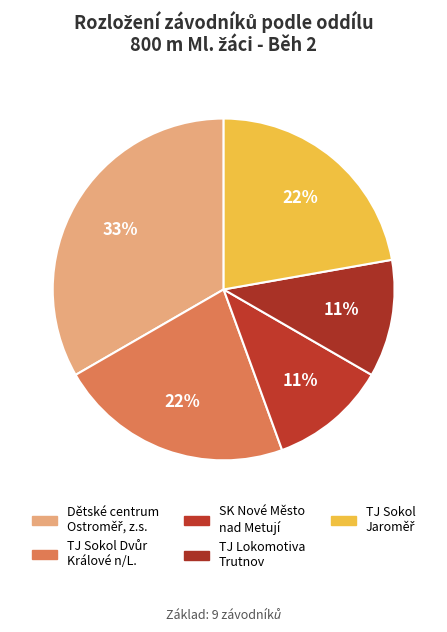

To the nearest percent, what percentage of the pie is TJ Lokomotiva Trutnov?

11%